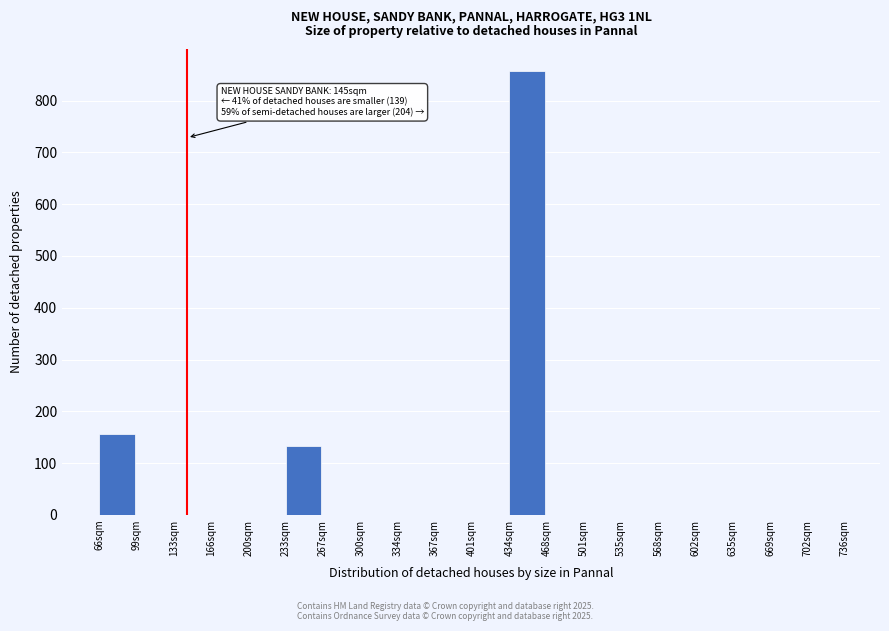

Which range on the x-axis has the tallest bar?

434.5 to 468.0